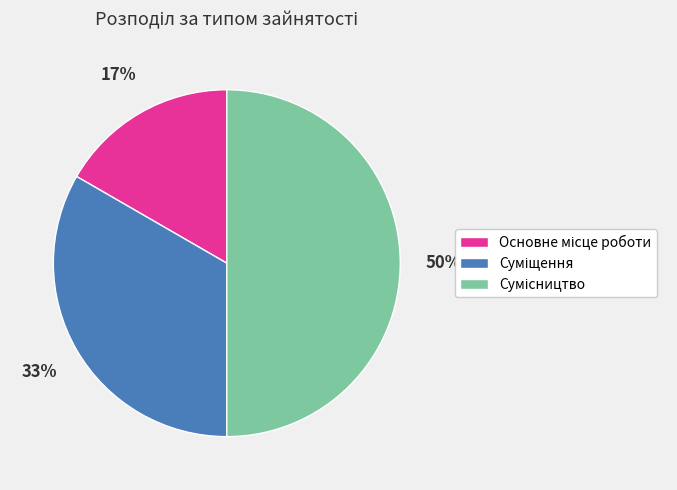

How many segments does this pie chart have?

3